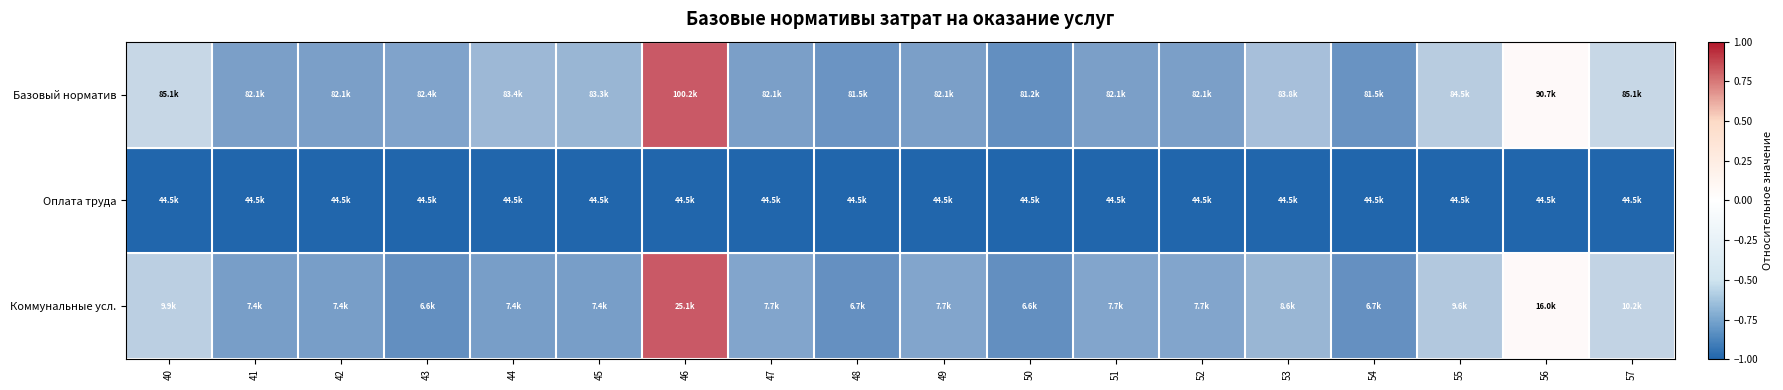

Which label corresponds to the smallest value in the chart?

50